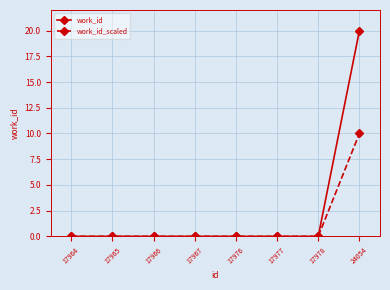

Reading left to right, transcribe all the data shown in this chart.

work_id: 17964=0	17965=0	17966=0	17967=0	17976=0	17977=0	17978=0	24054=20
work_id_scaled: 17964=0	17965=0	17966=0	17967=0	17976=0	17977=0	17978=0	24054=10